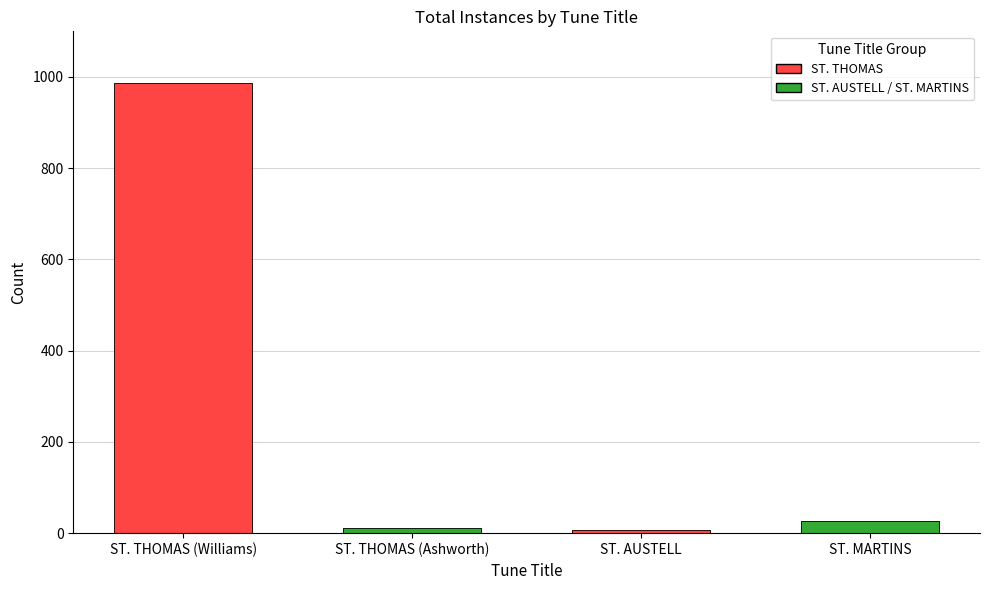

The chart shows a value of 2 at ST. AUSTELL. True or false?

False